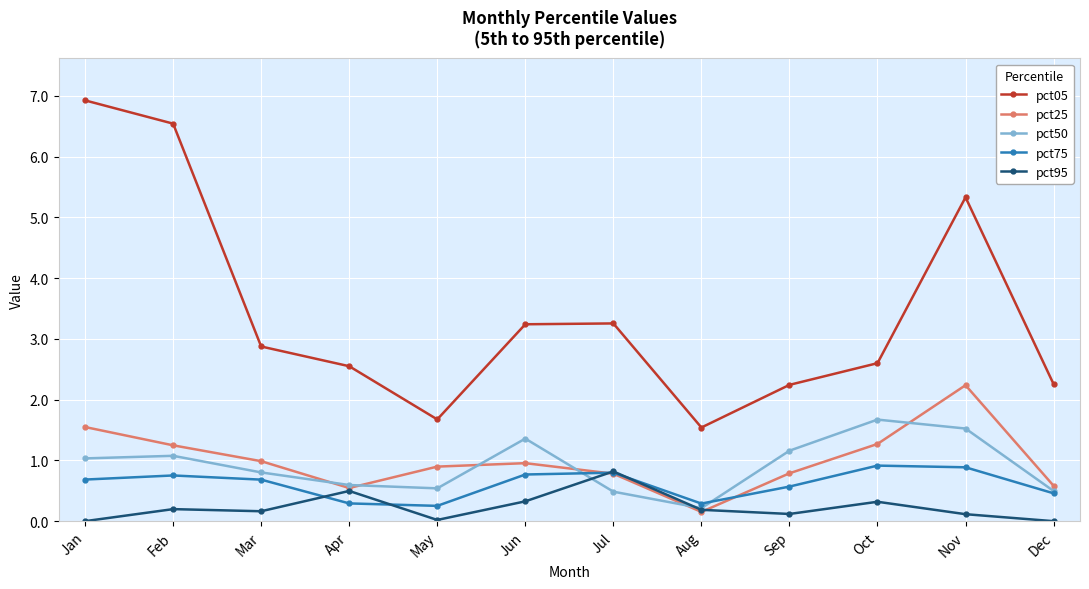

Which series has the largest range (max minus min)?

pct05